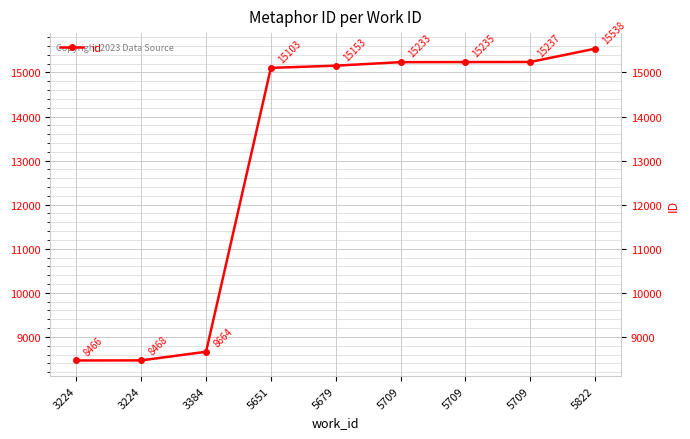

What is the change in value from 3384 to 5822?

+6874